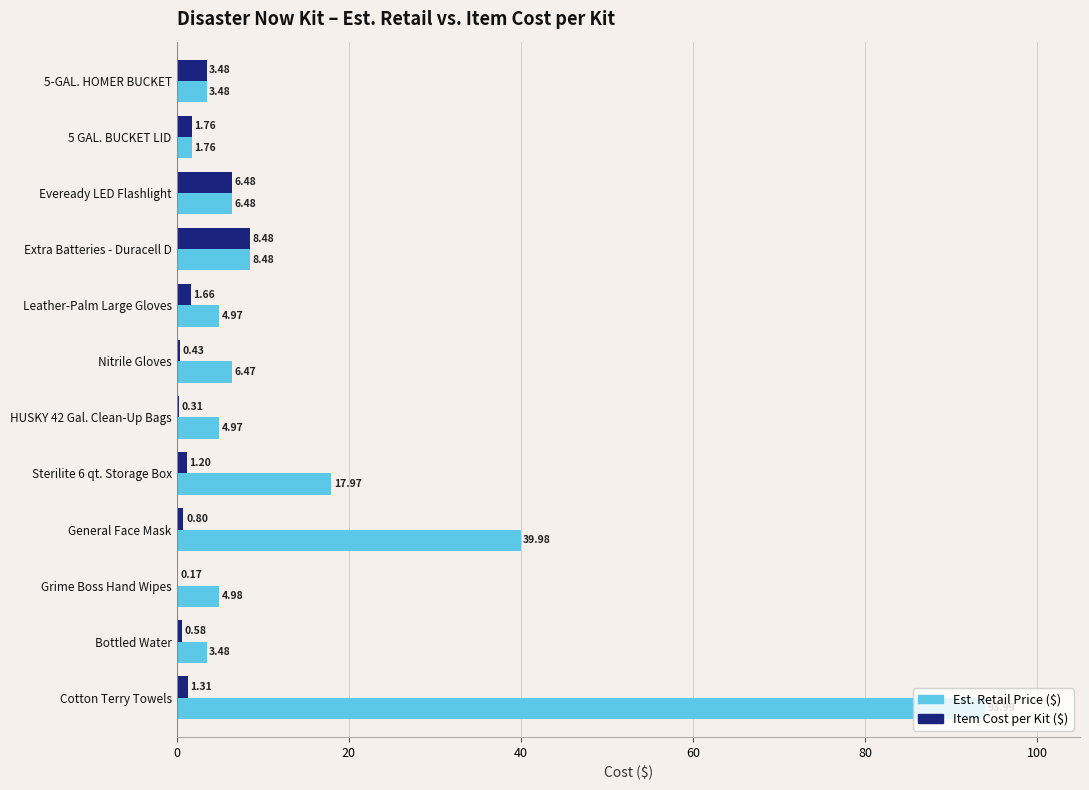

At which label does Est. Retail Price ($) reach its peak?

Cotton Terry Towels